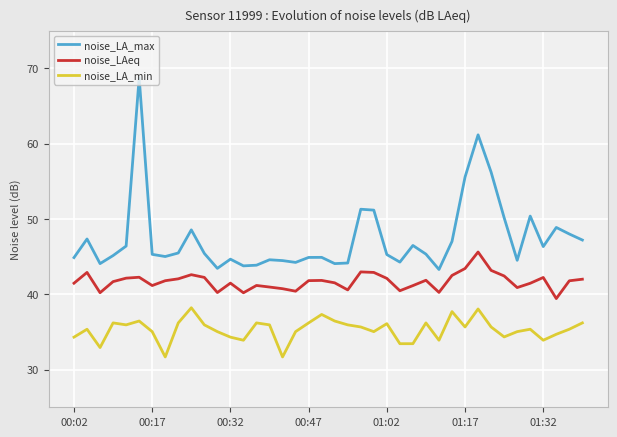

What is the maximum value shown in the chart?

68.8